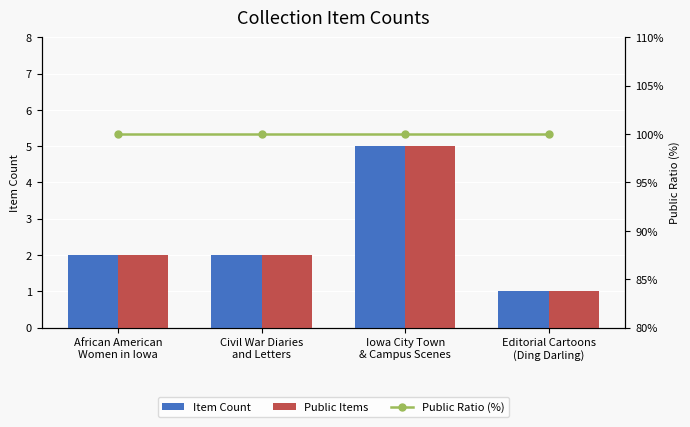

What is the maximum value for Public Ratio (%)?

100